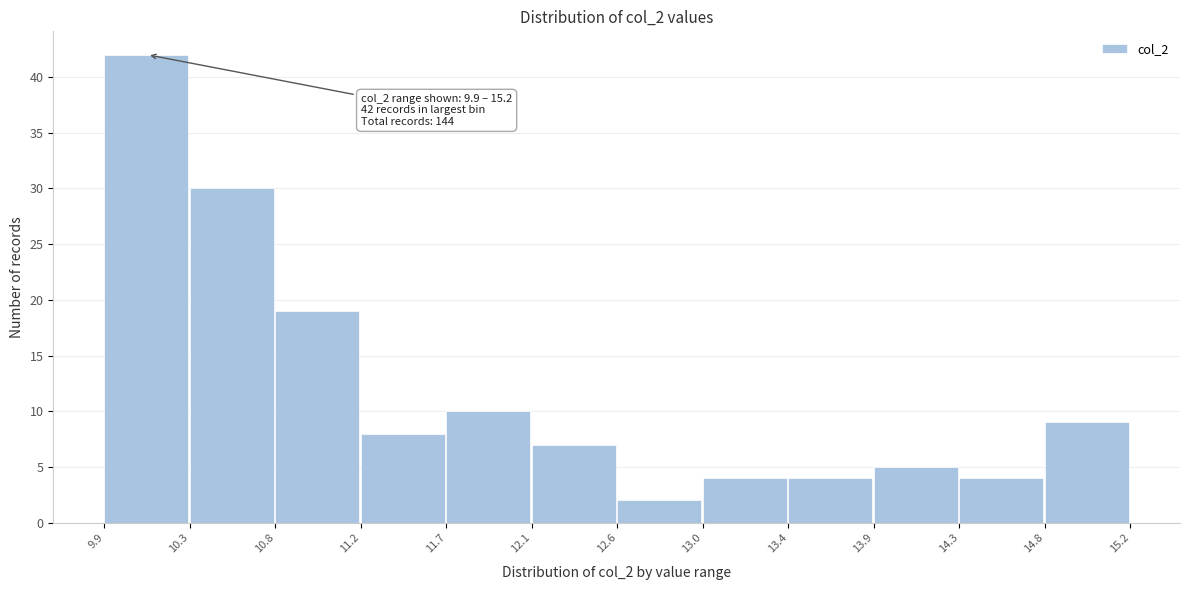

Which range on the x-axis has the tallest bar?

9.9 to 10.3